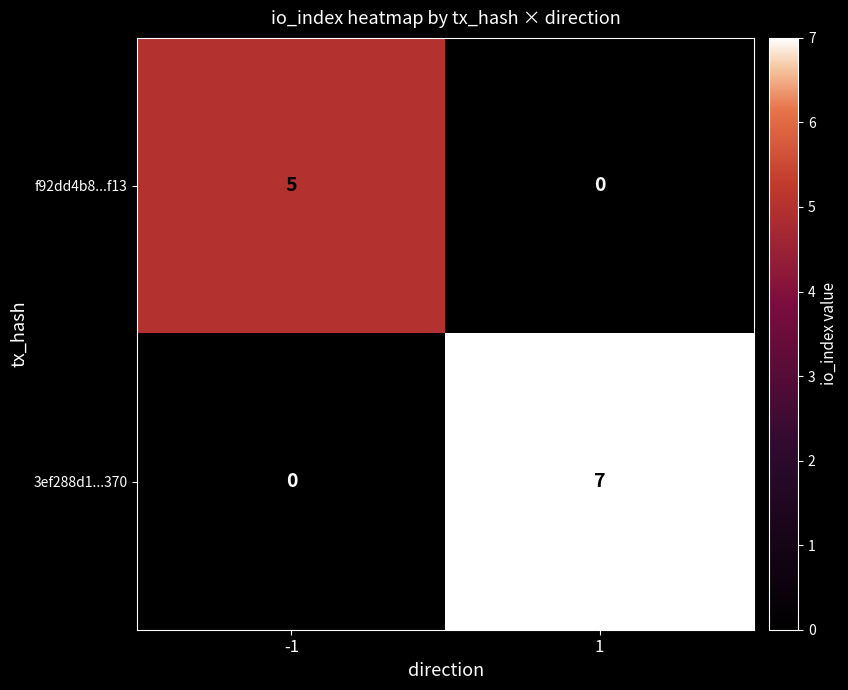

What value does the 3ef288d1...370 series have at 1?

7